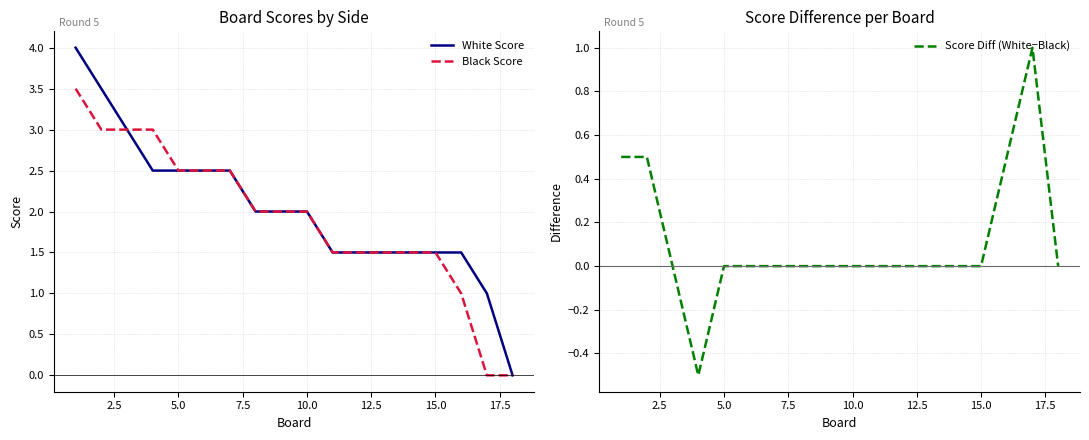

True or false: White Score has a value of 2.3 at 15.0.

False